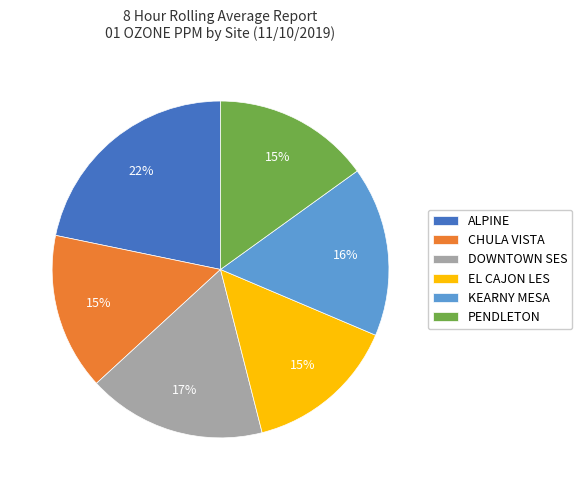

To the nearest percent, what percentage of the pie is CHULA VISTA?

15%